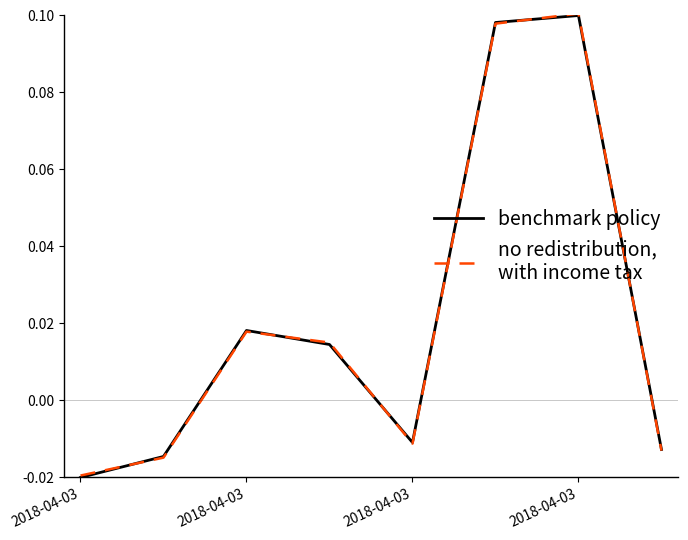

How many lines are shown in the chart?

2